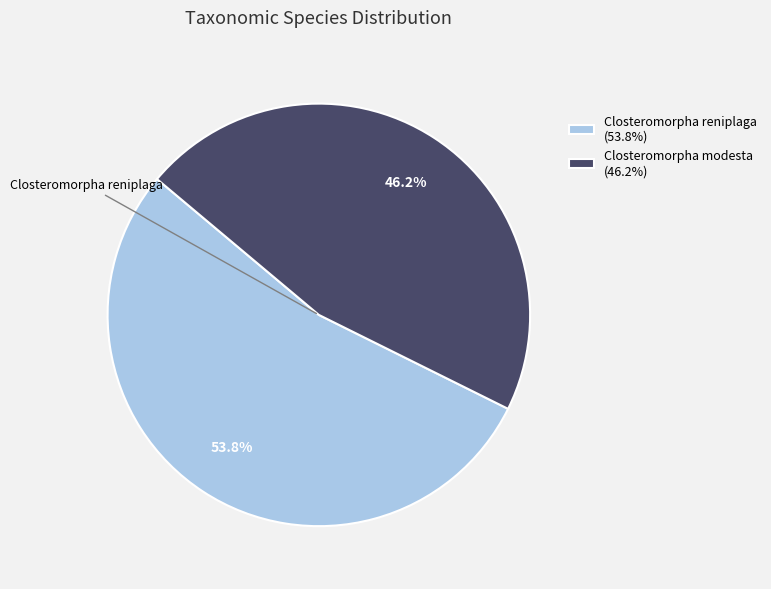

What is the largest slice in the pie chart?

Closteromorpha reniplaga